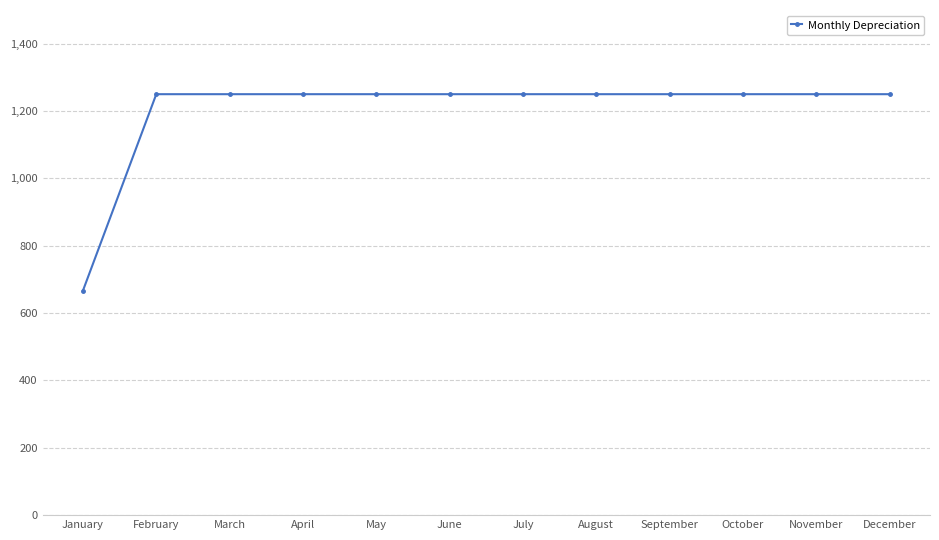

What is the difference between the maximum and minimum values?

583.3